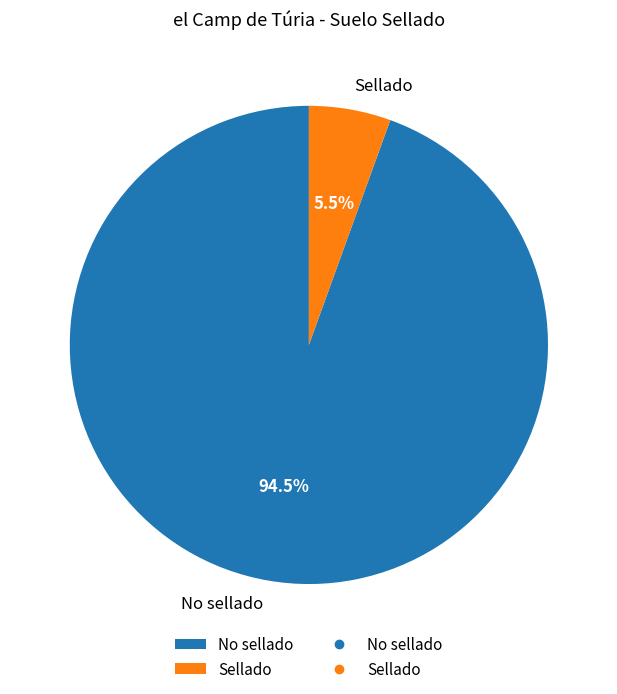

Does Sellado account for over 50% of the chart?

No